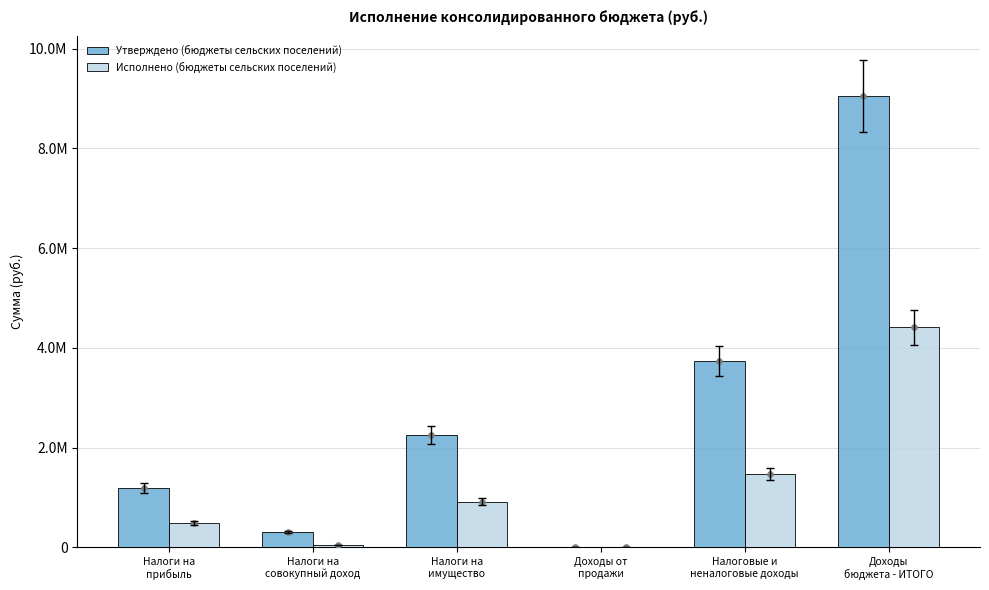

Which series reaches the maximum Y coordinate?

Утверждено (бюджеты сельских поселений)